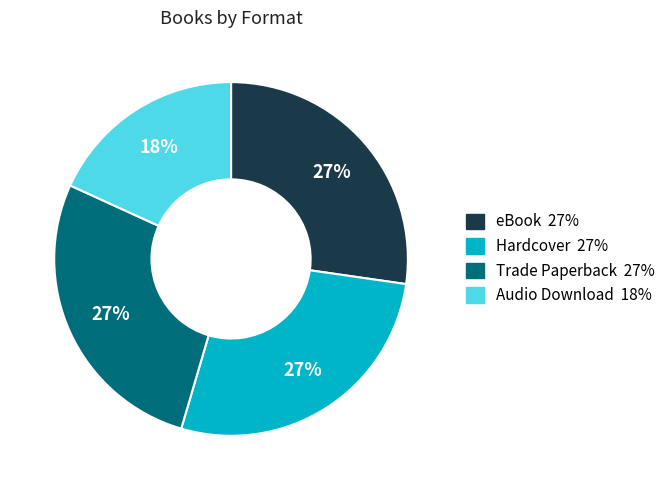

Which slice is the smallest?

Audio Download